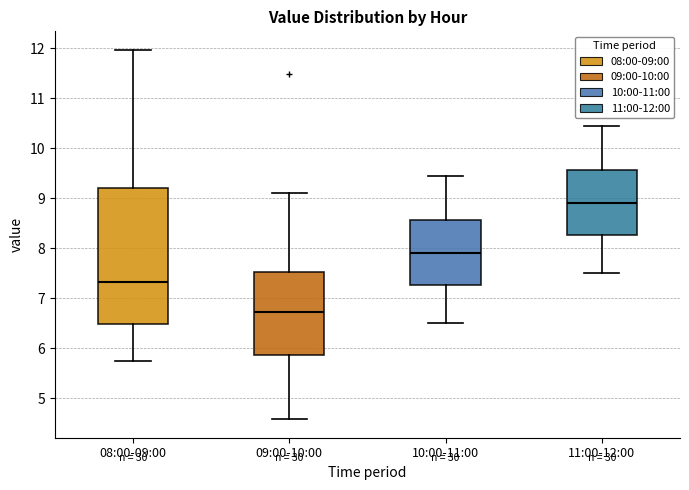

Where does the upper whisker of the box for 08:00-09:00 end on the y-axis? The values are not printed on the chart, so give them approximately, as read against the axis.

12.0